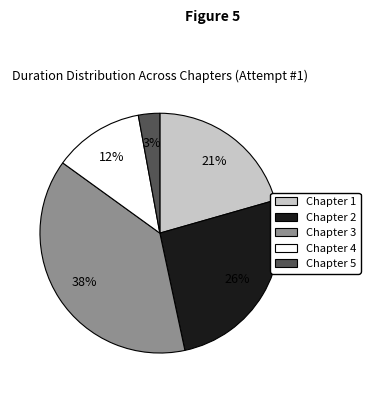

Count the number of slices in the pie.

5